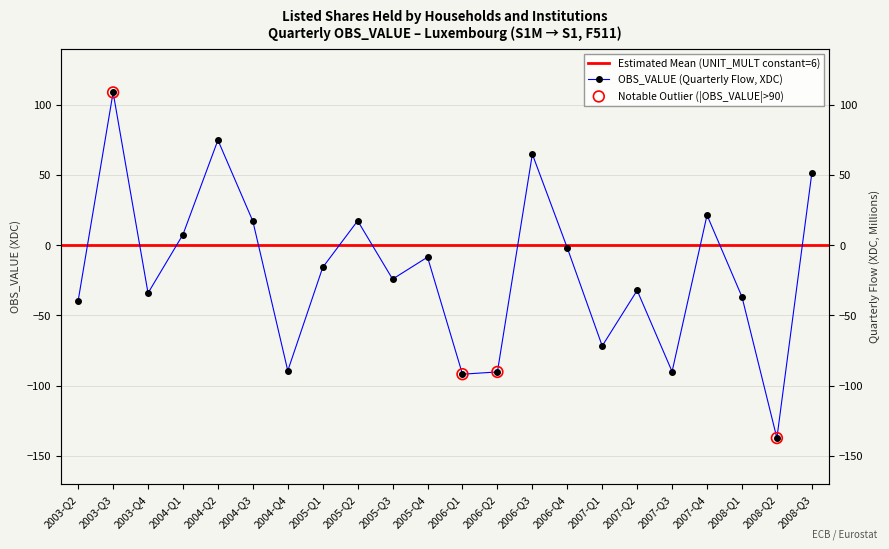

Between 2006-Q1 and 2005-Q3, which is larger?

2005-Q3